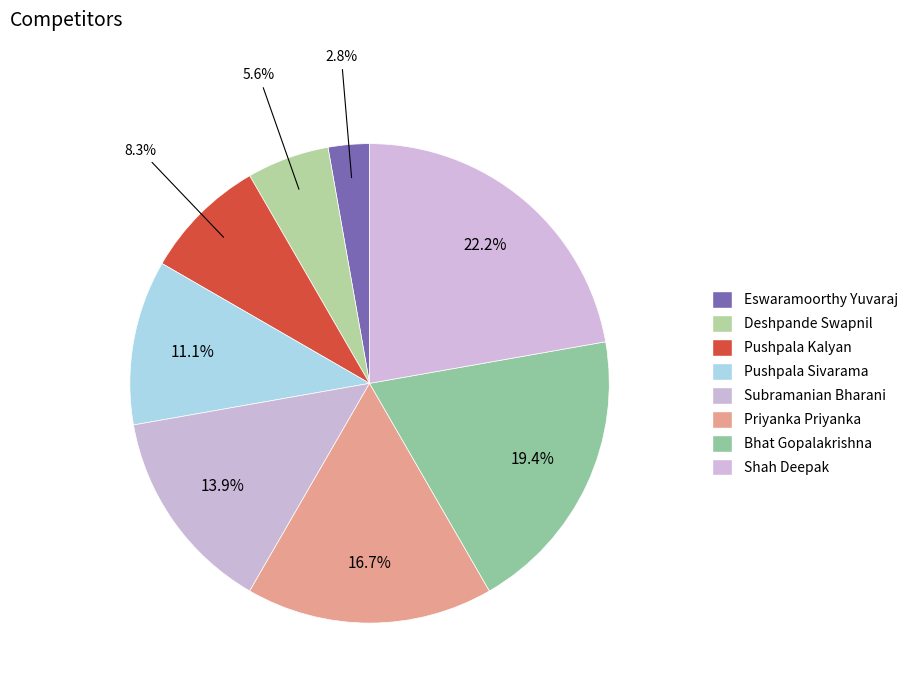

How much of the chart is everything except Pushpala Kalyan?

91.7%